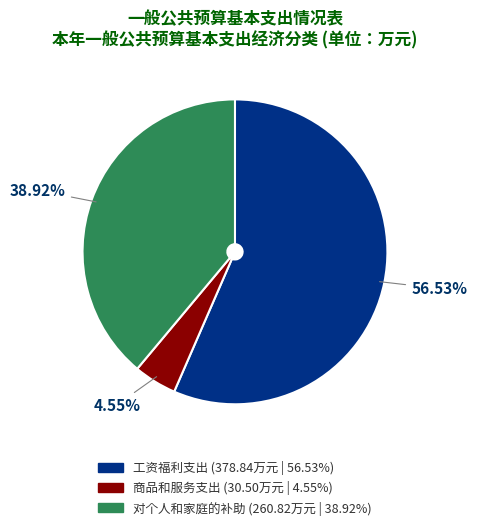

To the nearest percent, what portion does 商品和服务支出 represent?

5%